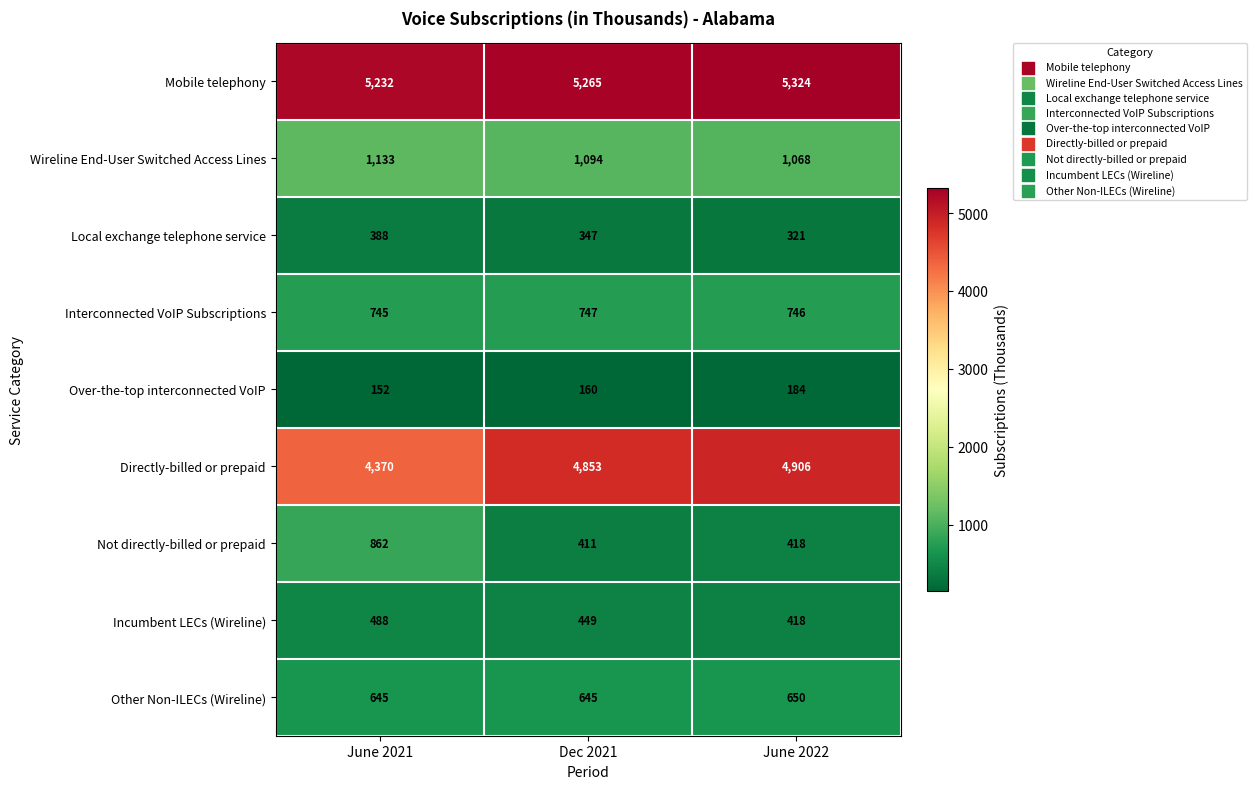

What is the total value across all series at Dec 2021?

13971